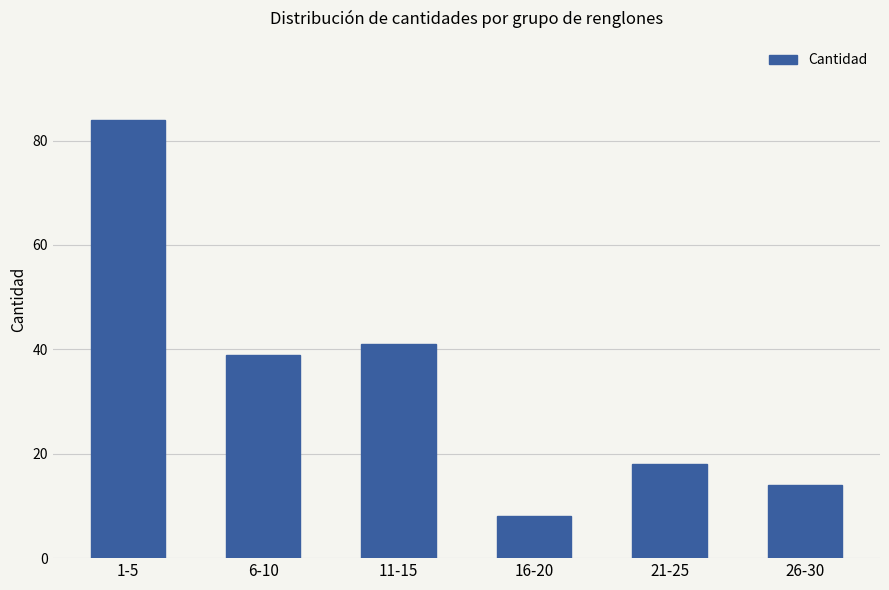

Which category has the lowest value across all series?

16-20